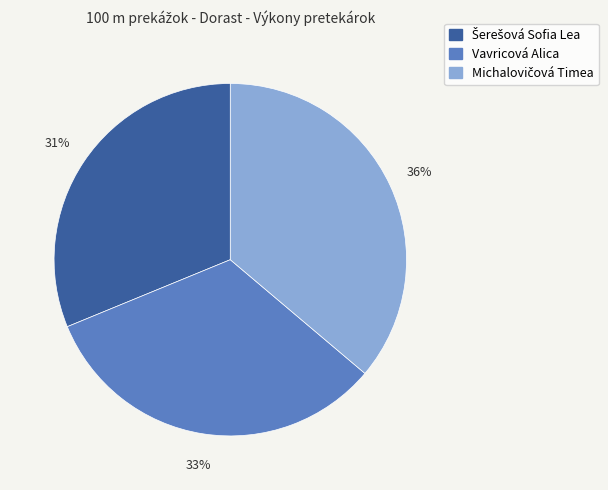

To the nearest percent, what percentage of the pie is Vavricová Alica?

33%